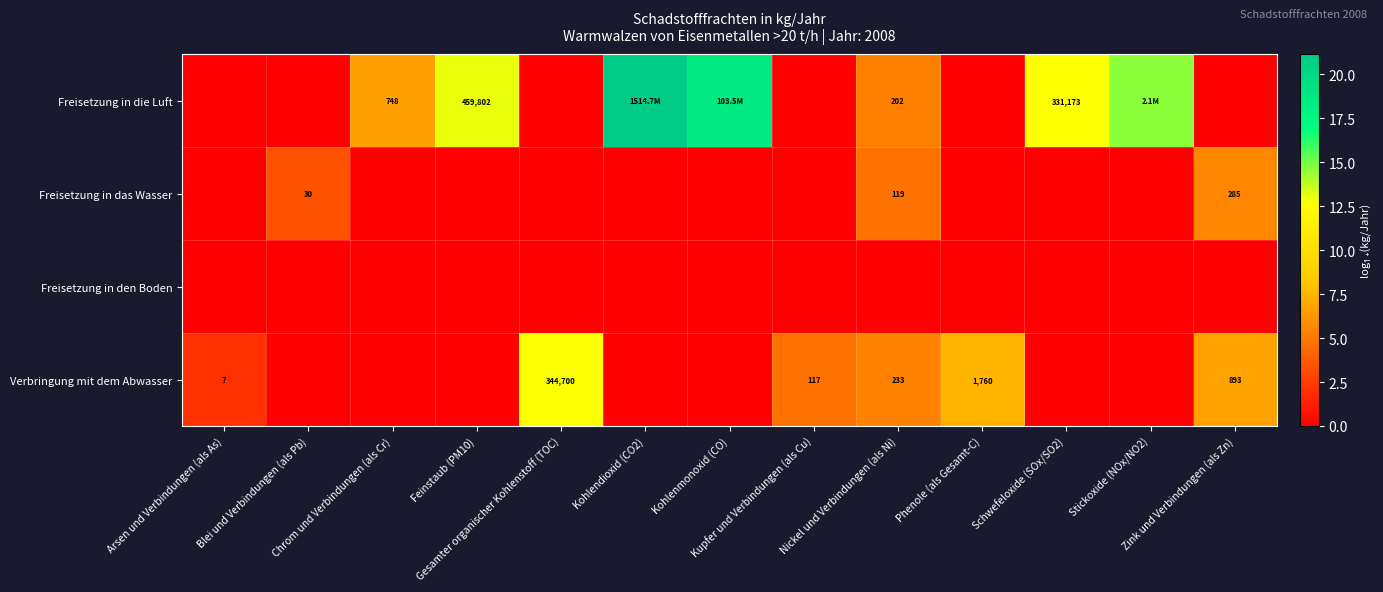

At which category is the sum across all series the highest?

Kohlendioxid (CO2)